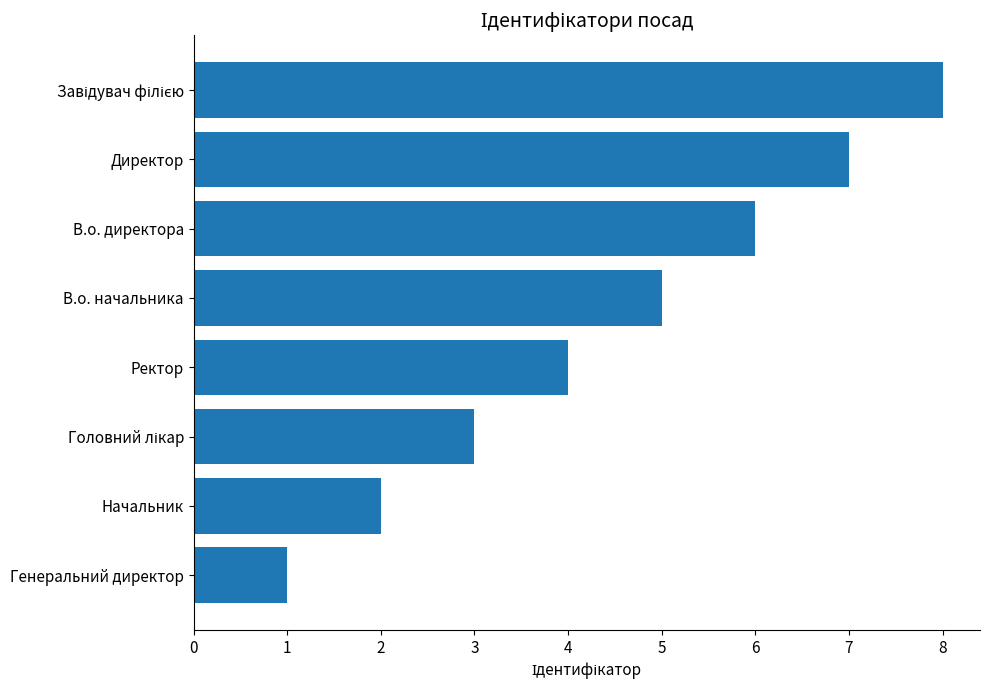

What is the difference between the second highest and minimum values?

6